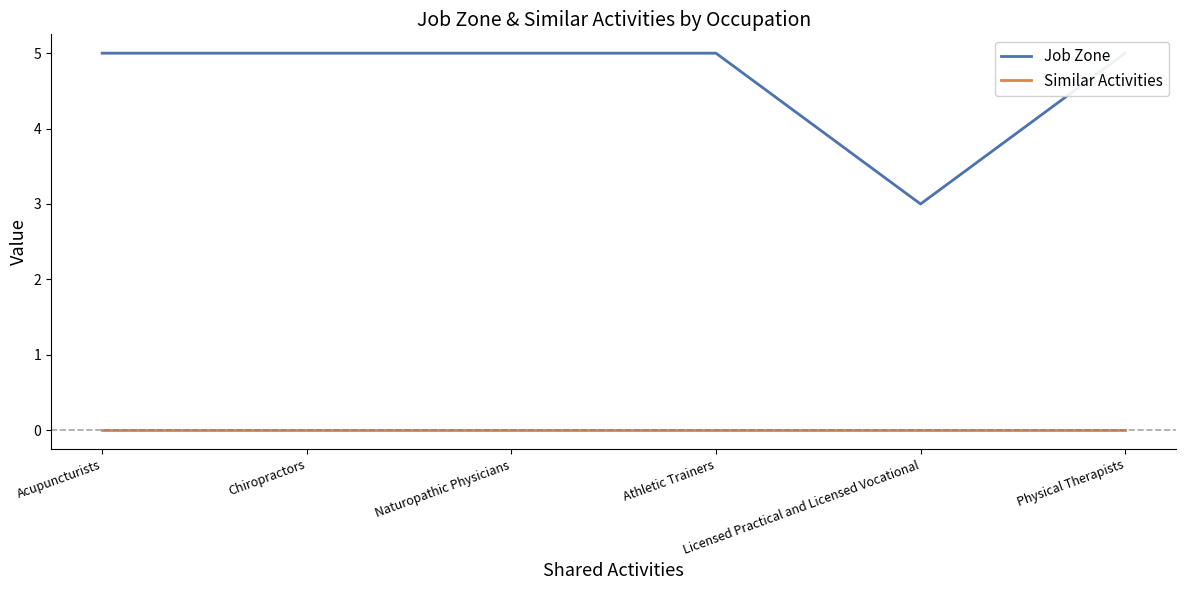

What position from the right is Physical Therapists?

1